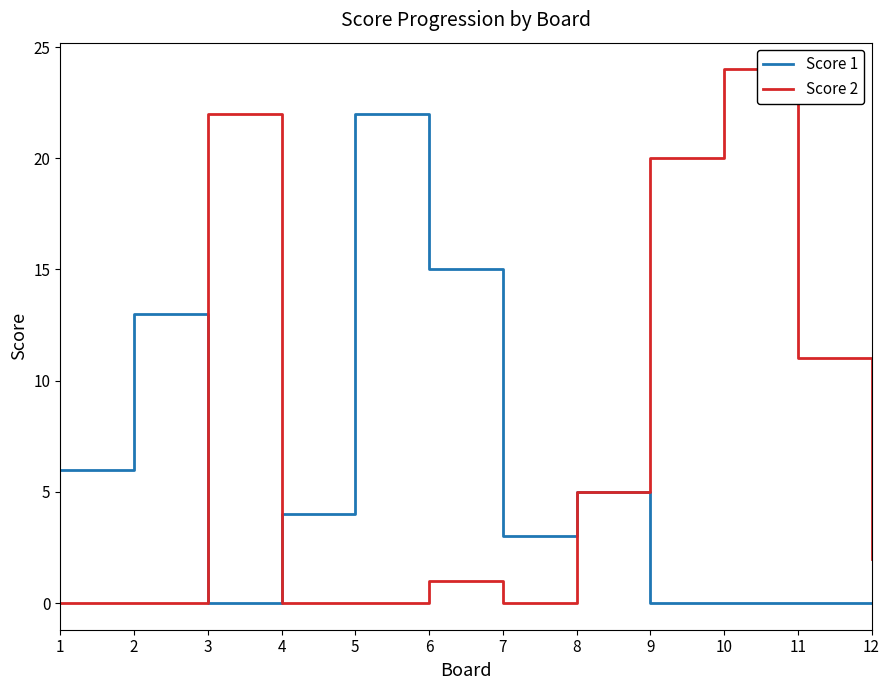

Reading left to right, list all the values displayed in this chart.

Score 1: 1=6	2=13	3=0	4=4	5=22	6=15	7=3	8=5	9=0	10=0	11=0	12=0
Score 2: 1=0	2=0	3=22	4=0	5=0	6=1	7=0	8=5	9=20	10=24	11=11	12=2